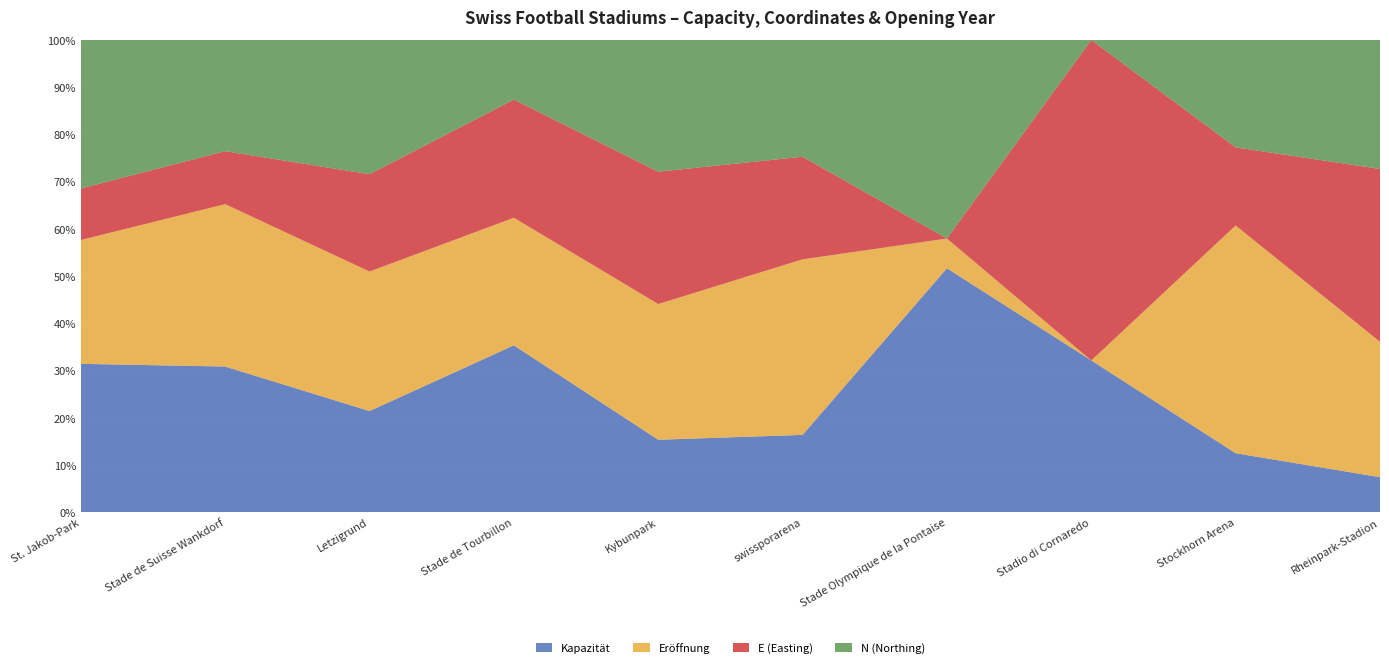

Reading right to left, extract all data points from this chart.

Kapazität: 7838.0	10000.0	15000.0	15786.0	17000.0	19568.0	14283.0	26104.0	31120.0	38512.0
Eröffnung: 1998.0	2011.0	1951.0	1954.0	2011.0	2008.0	1968.0	2007.0	2005.0	2001.0
E: 2757132.6	2612841.0	2717936.2	2537579.6	2665865.8	2740865.7	2595196.5	2680461.9	2602007.1	2613656.5
N: 1223106.8	1177072.9	1098038.9	1153915.4	1209498.9	1252505.7	1120212.0	1248539.9	1201300.1	1265645.6